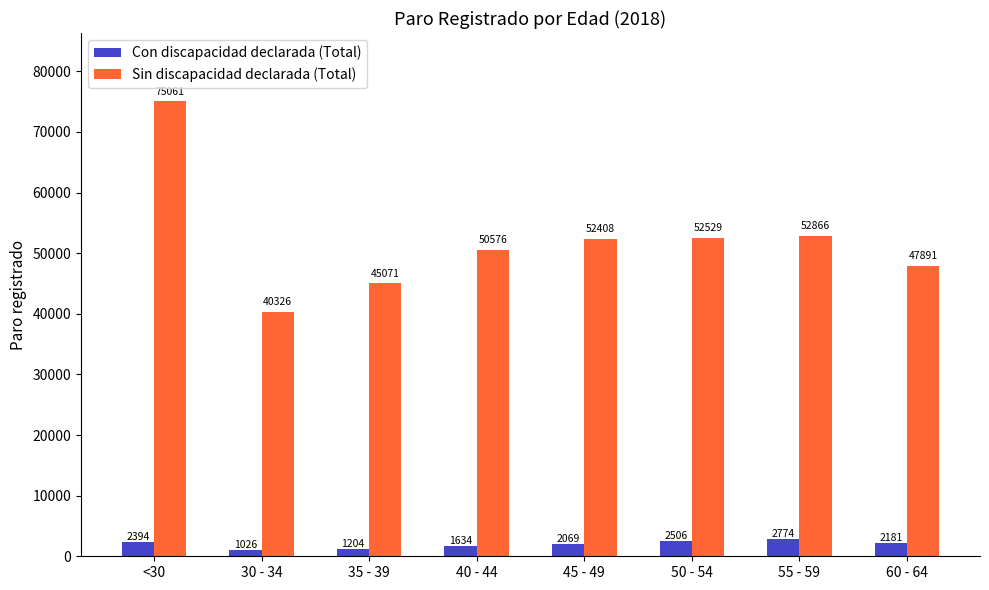

What is the average value of the Con discapacidad declarada (Total) series?

1974